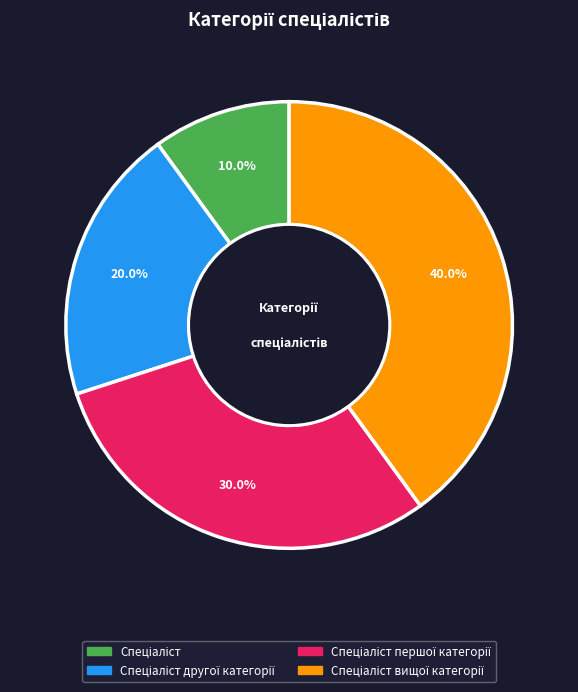

Is there any slice that represents more than half of the pie?

No